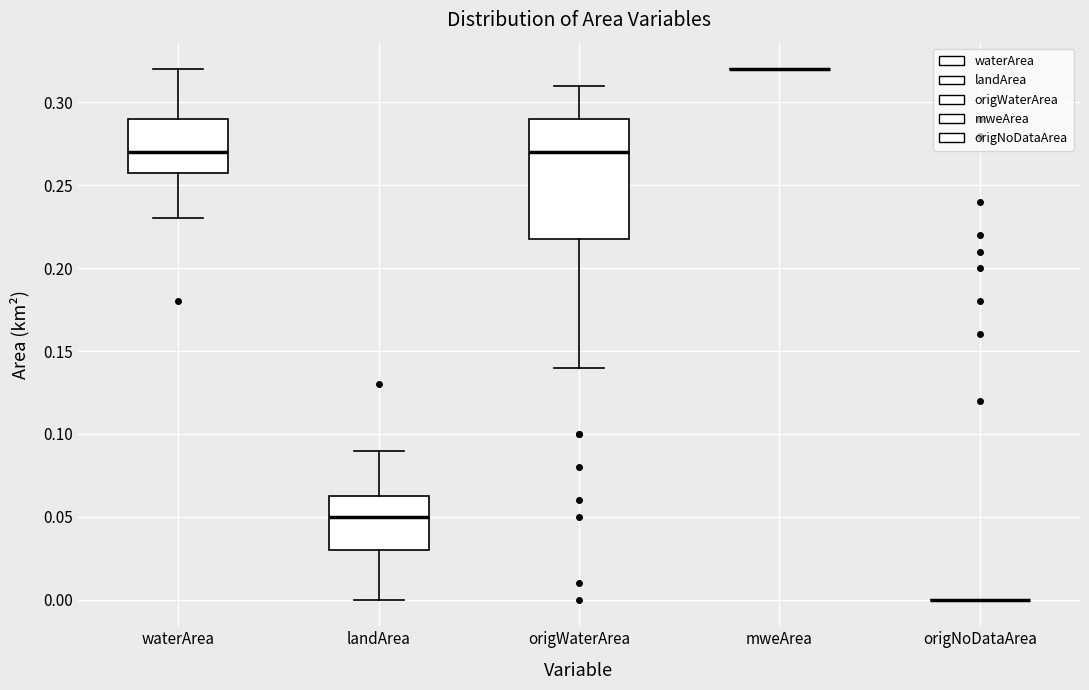

Reading left to right, transcribe this box plot: for each box, give where its median line is, the range the box spans, and where its two whiskers end, as read against the y-axis. The values are not printed on the chart, so give them approximately, as read against the axis.

waterArea: median 0.270, box 0.260 to 0.290, whiskers 0.230 to 0.320
landArea: median 0.050, box 0.030 to 0.065, whiskers 0.000 to 0.090
origWaterArea: median 0.270, box 0.220 to 0.290, whiskers 0.140 to 0.310
mweArea: box collapsed to a line at 0.320, whiskers 0.320 to 0.320
origNoDataArea: box collapsed to a line at 0.000, whiskers 0.000 to 0.000